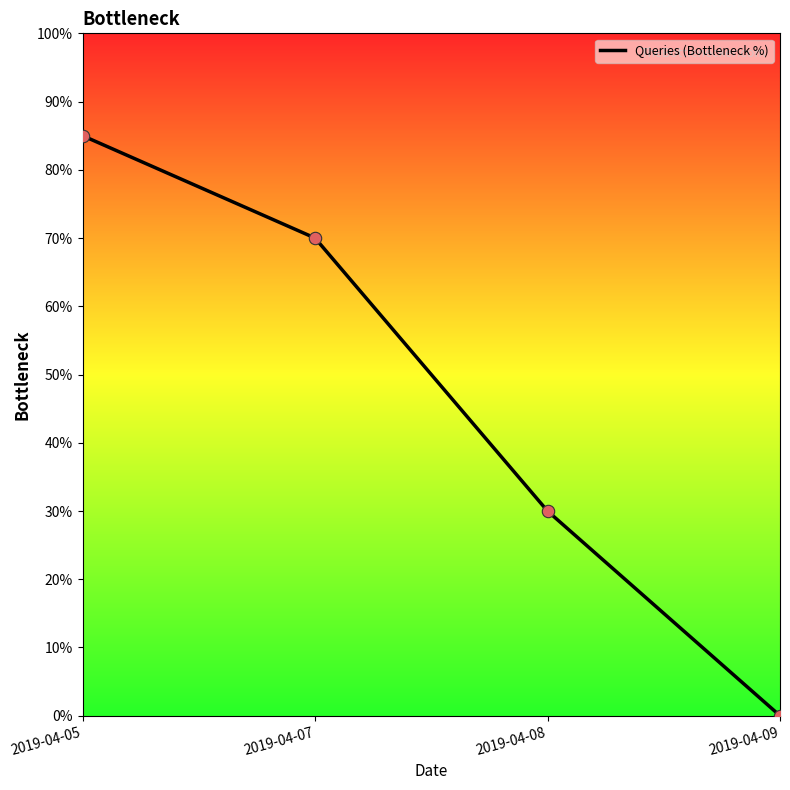

Between 2019-04-09 and 2019-04-08, which is larger?

2019-04-08